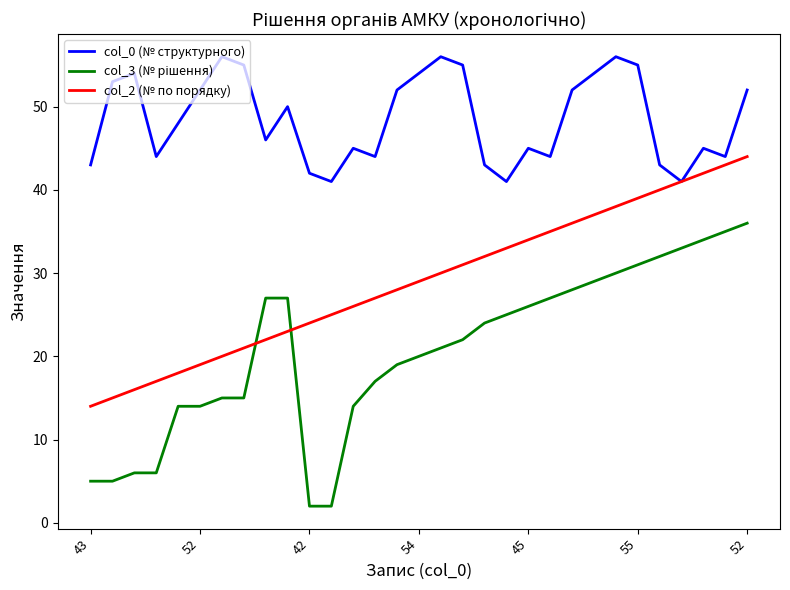

What is the lowest value of the col_0 (№ структурного) series?

41